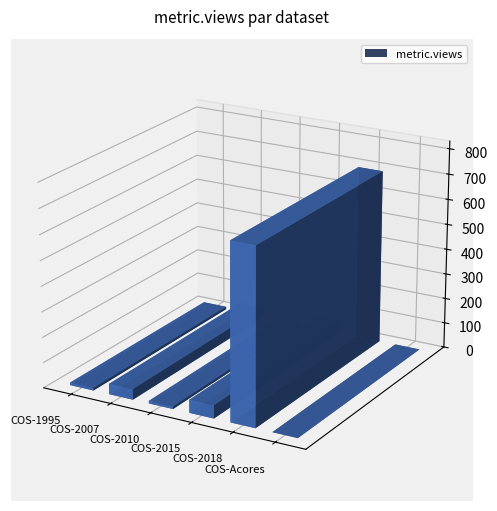

What is the average value?

134